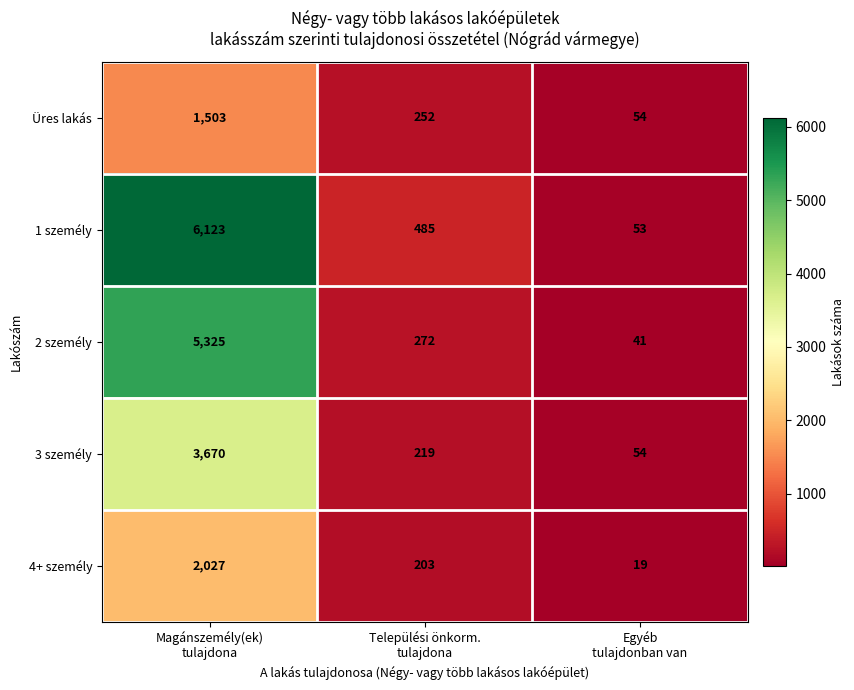

Rank the series by their maximum value, from lowest to highest.

Üres lakás, 4+ személy, 3 személy, 2 személy, 1 személy